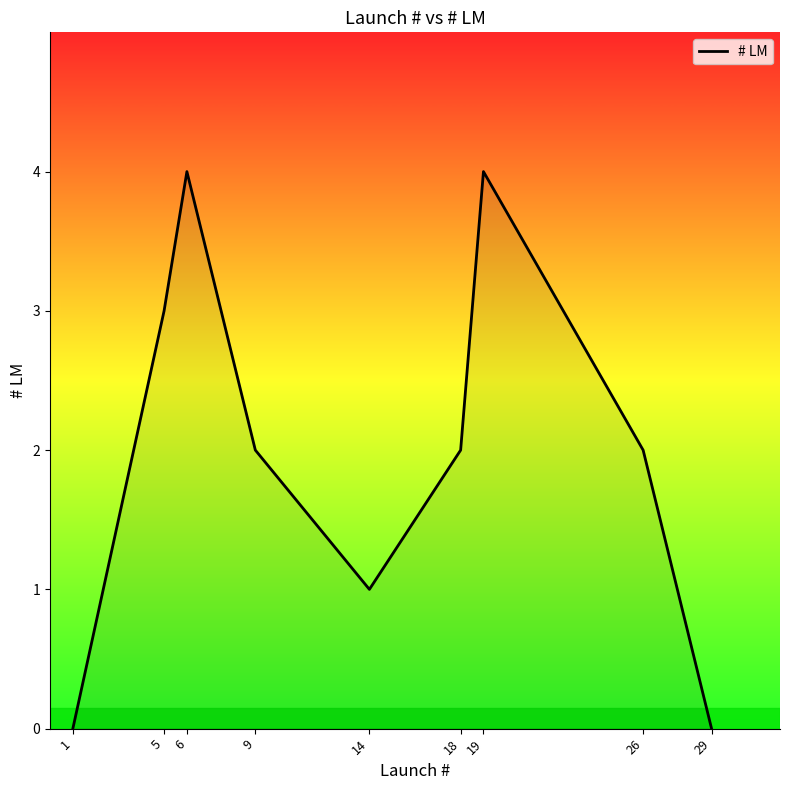

What is the maximum value shown in the chart?

4